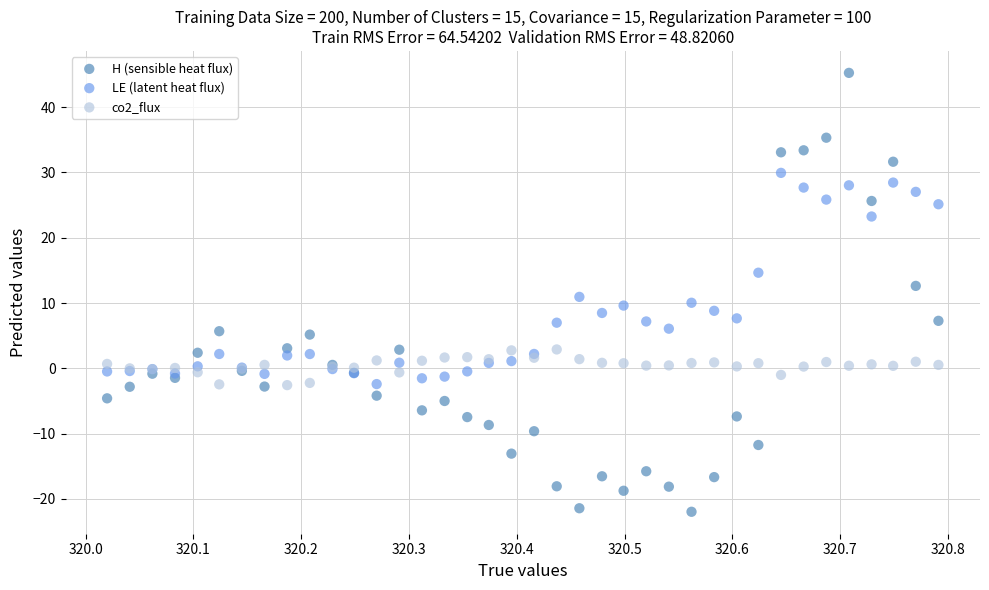

Which series contains the lowest Y value?

H (sensible heat flux)